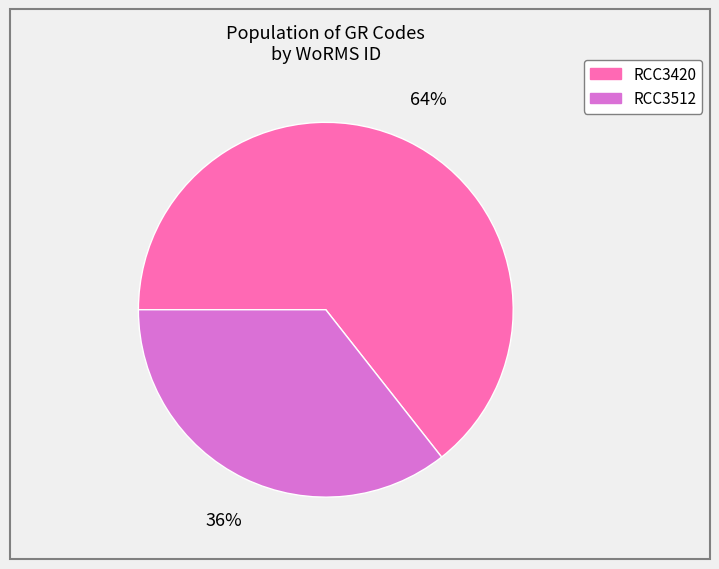

Which slice is the largest?

RCC3420